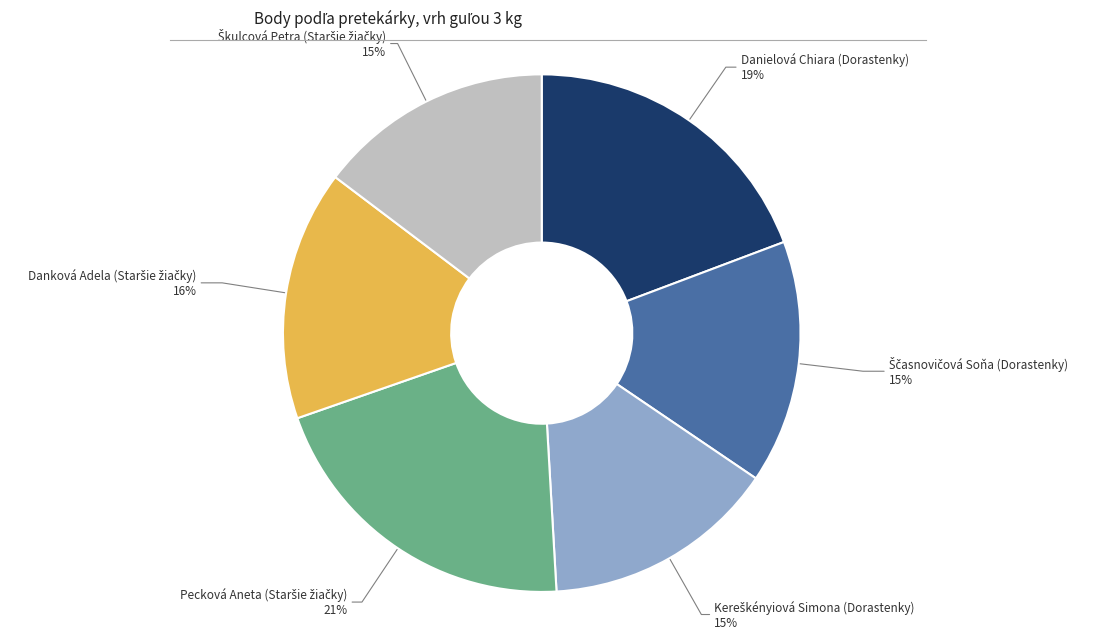

How many segments does this pie chart have?

6